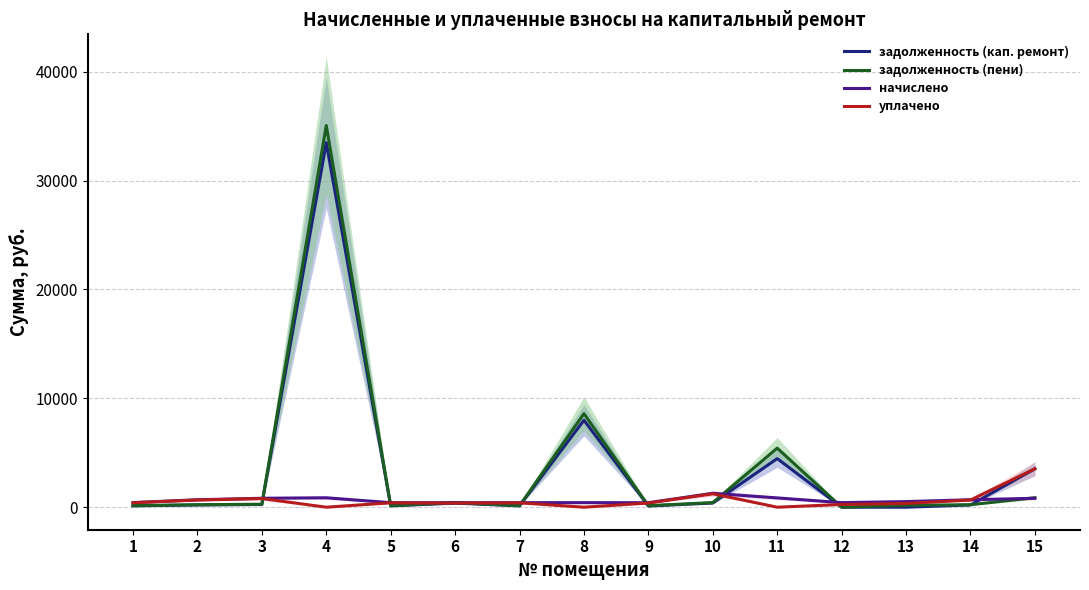

Between 3 and 12, which series saw the biggest shift?

уплачено